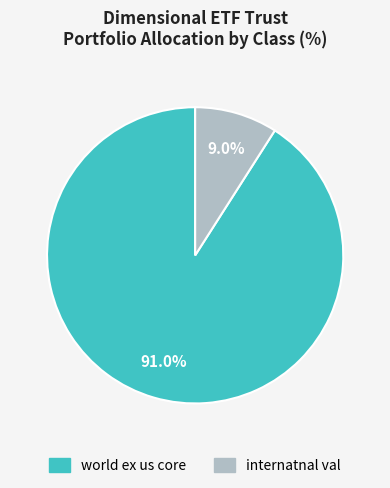

What percentage is NOT represented by internatnal val?

91.0%